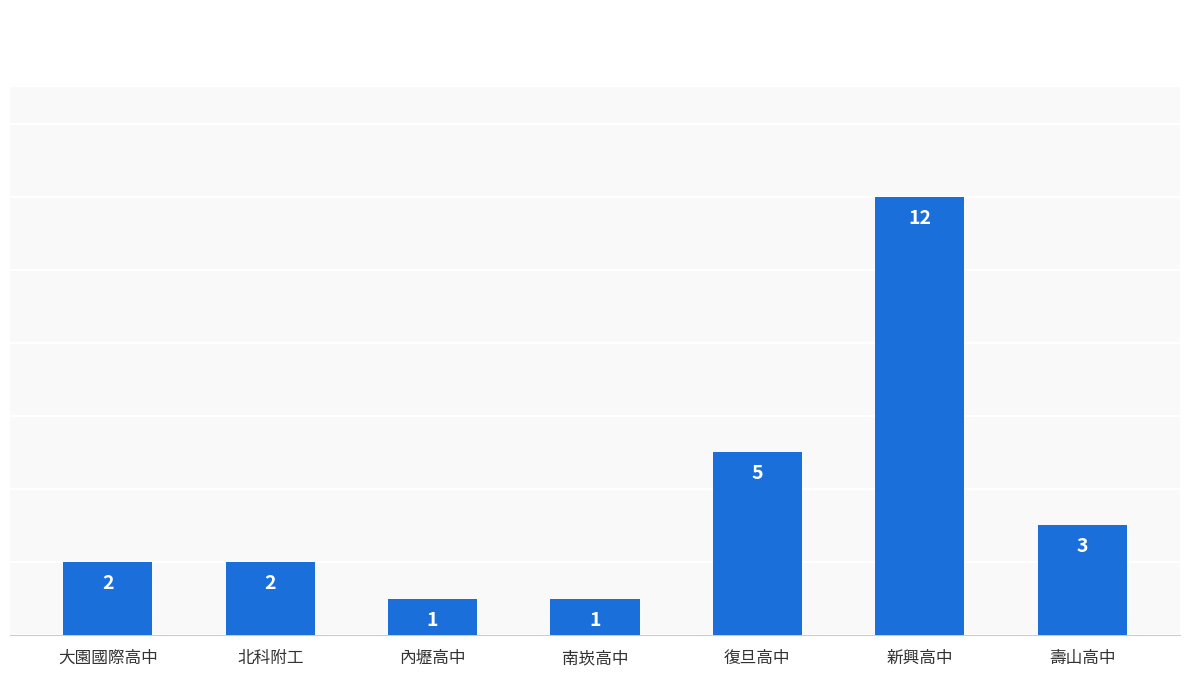

What is the greatest value displayed?

12